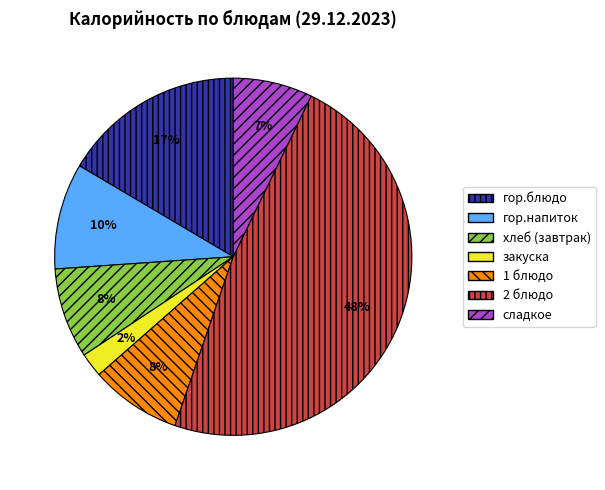

Is сладкое the majority of the pie?

No